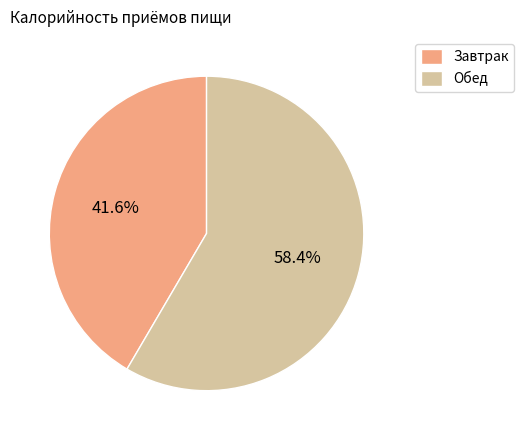

What percentage is the Обед slice, to the nearest percent?

58%